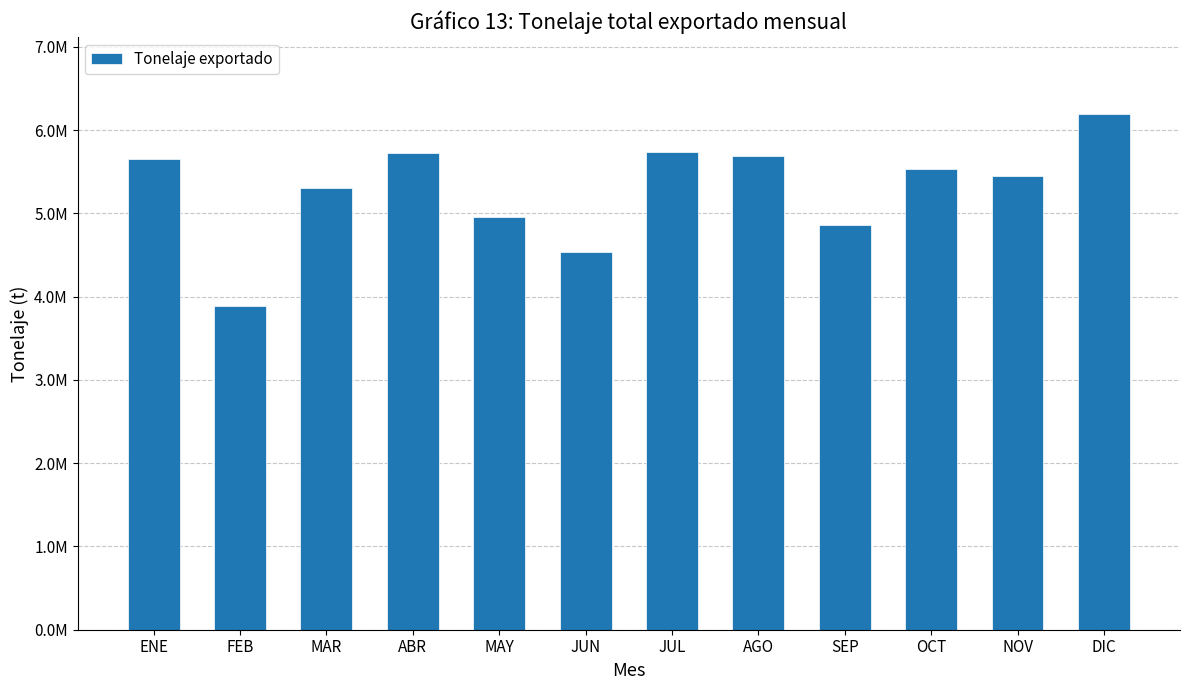

Are the bars horizontal?

No